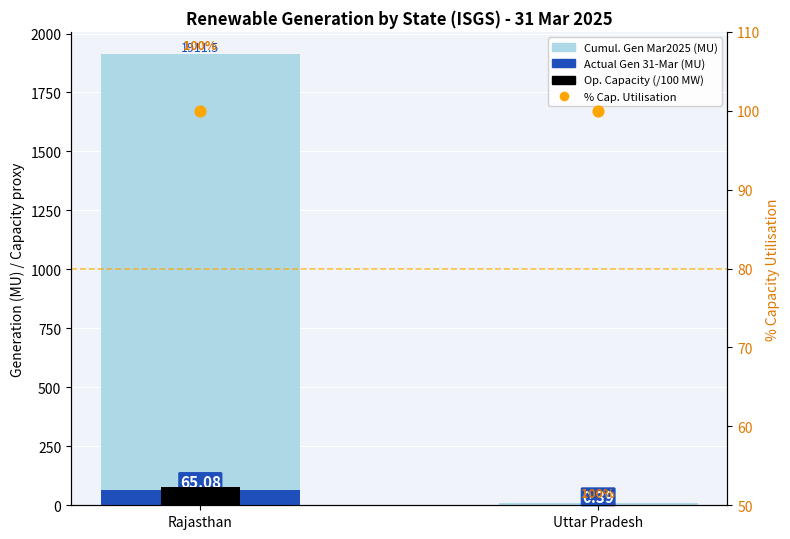

At how many categories does at least one series exceed 52?

2